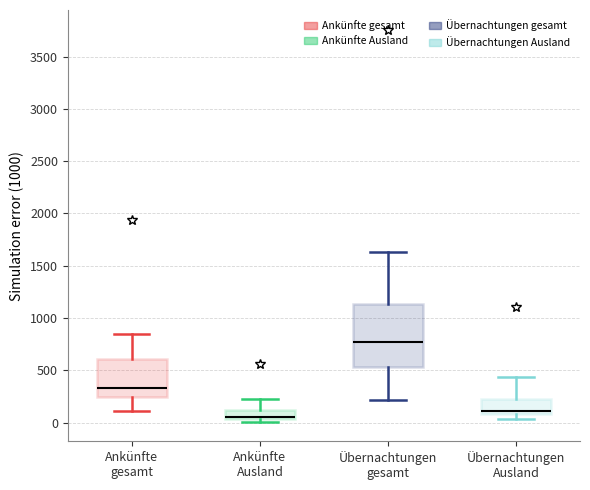

Comparing the boxes themselves (not the whiskers), which one is the tallest?

Übernachtungen gesamt